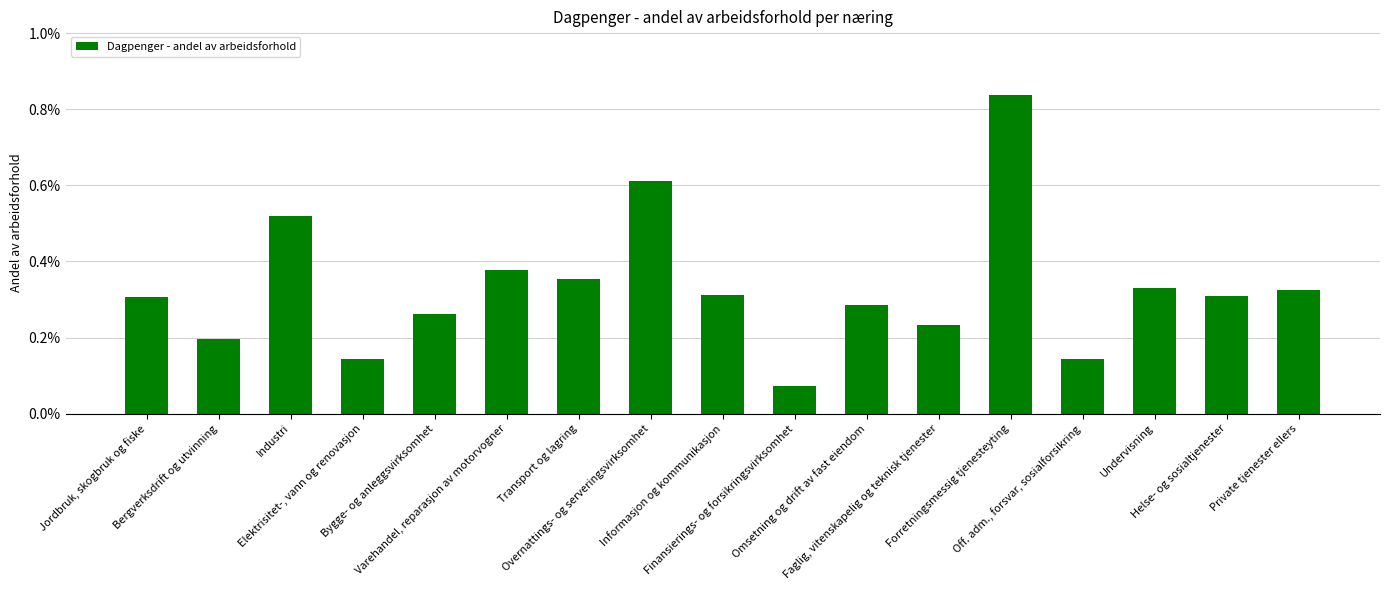

Does the chart contain any negative values?

No